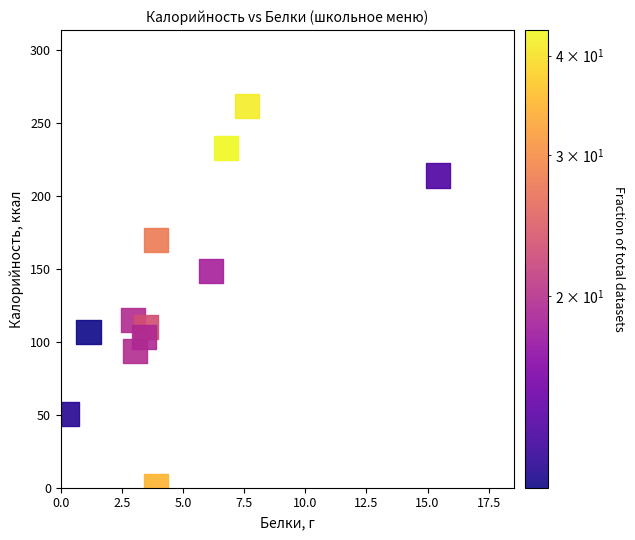

What is the average X value?

4.8